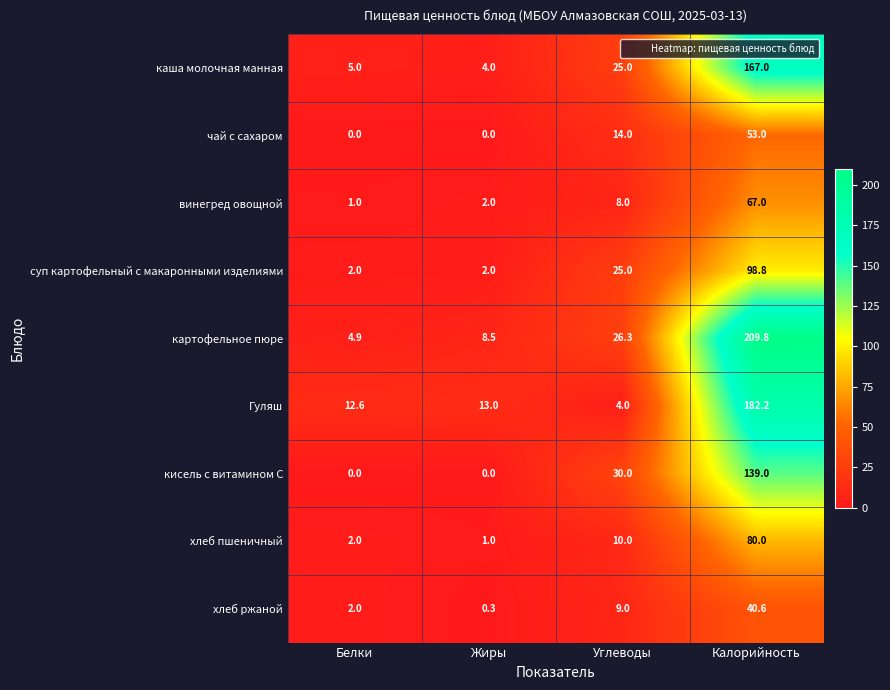

Count the number of data series in this chart.

9